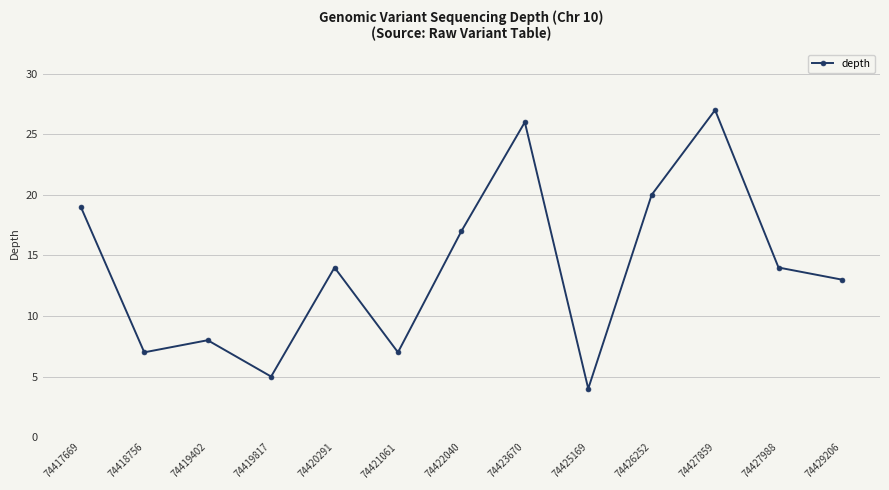

Reading right to left, what are all the values shown in this chart?

74429206=13	74427988=14	74427859=27	74426252=20	74425169=4	74423670=26	74422040=17	74421061=7	74420291=14	74419817=5	74419402=8	74418756=7	74417669=19